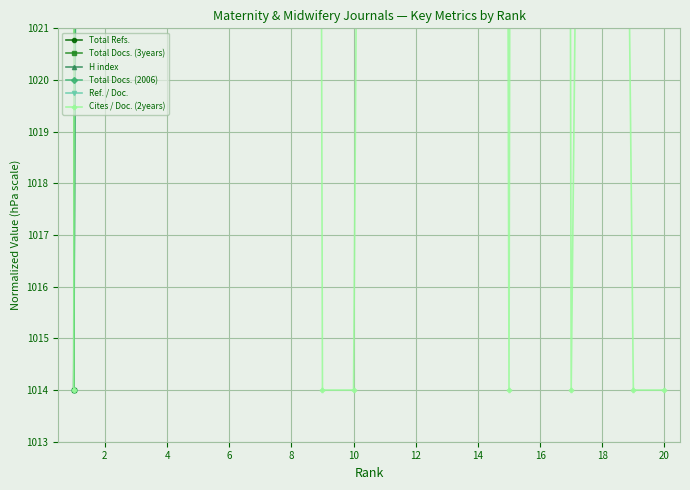

What is the total value across all series at 10?

6842.0